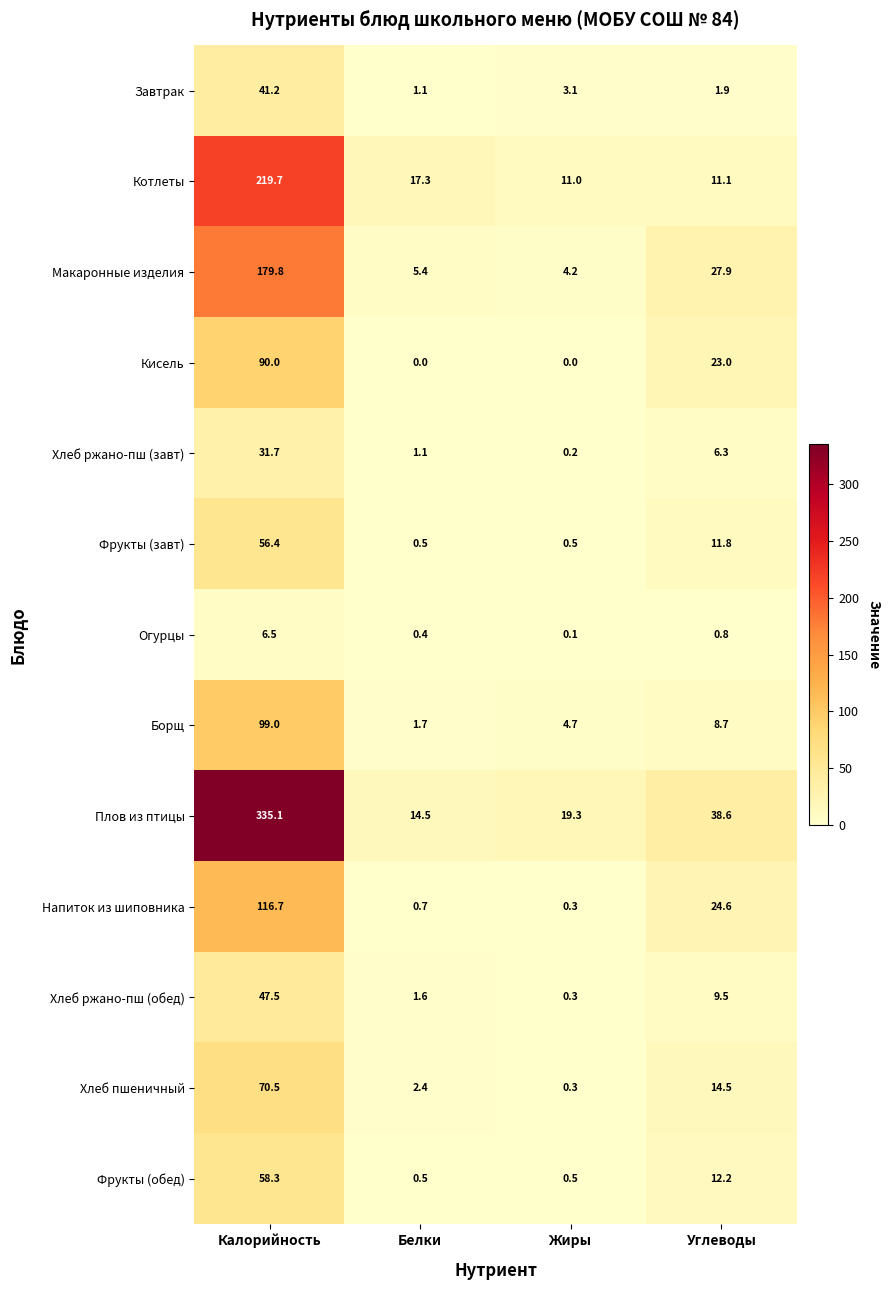

At Углеводы, list the series in order from smallest to largest.

Огурцы, Завтрак, Хлеб ржано-пш (завт), Борщ, Хлеб ржано-пш (обед), Котлеты, Фрукты (завт), Фрукты (обед), Хлеб пшеничный, Кисель, Напиток из шиповника, Макаронные изделия, Плов из птицы